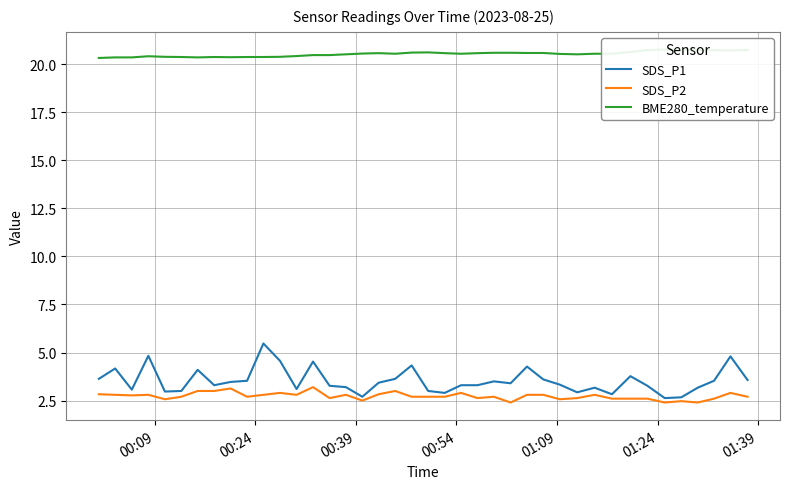

What is the highest value of the SDS_P2 series?

3.2